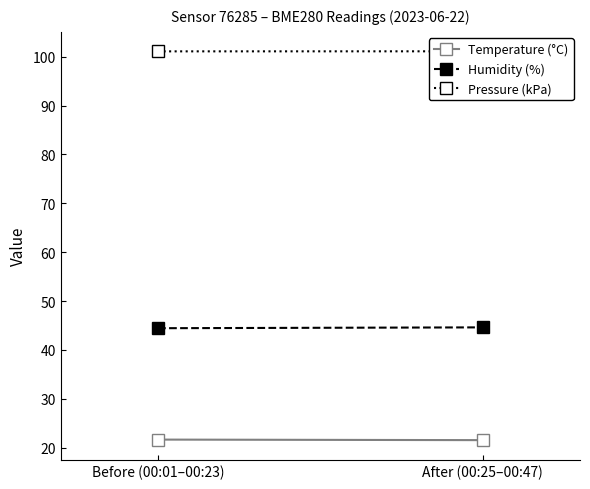

How many lines are shown in the chart?

3